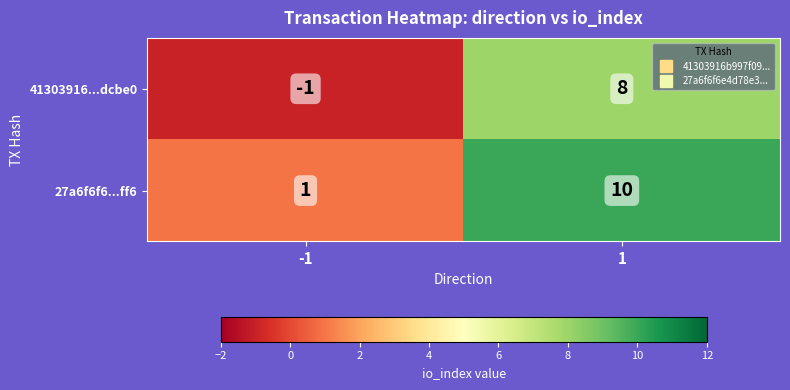

What is the sum of all 41303916...dcbe0 values?

7